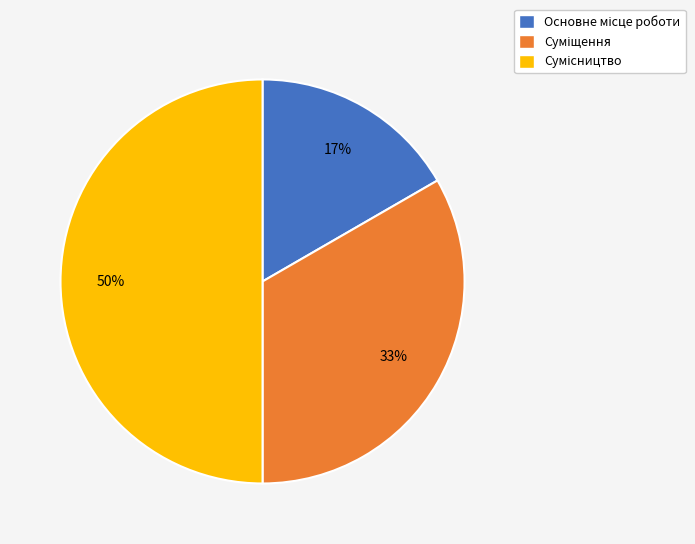

To the nearest percent, what is the difference between the largest and smallest slice percentages?

33%